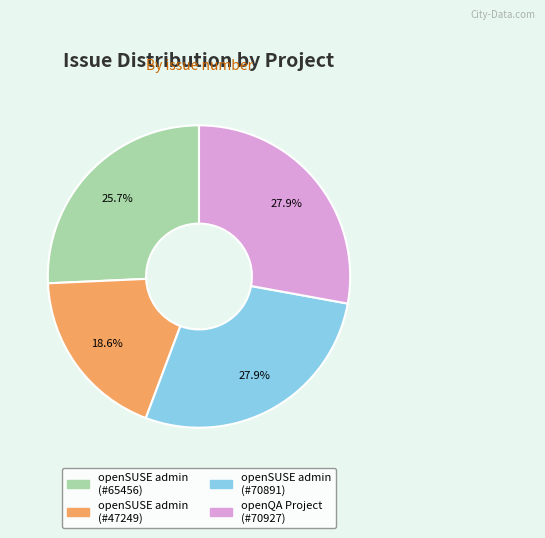

What portion of the pie excludes openSUSE admin (#47249)?

81.4%